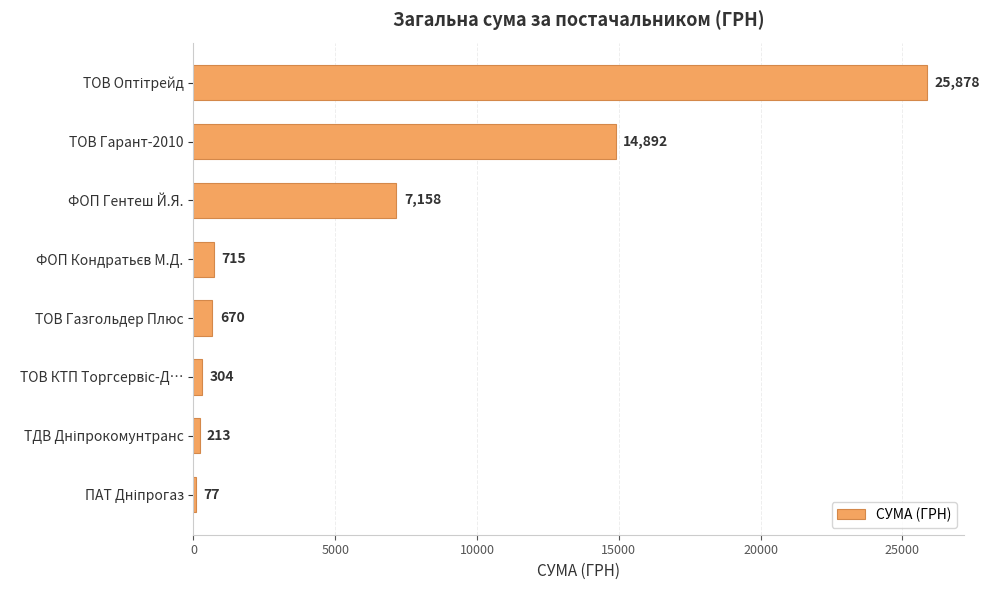

What is the greatest value displayed?

25878.0